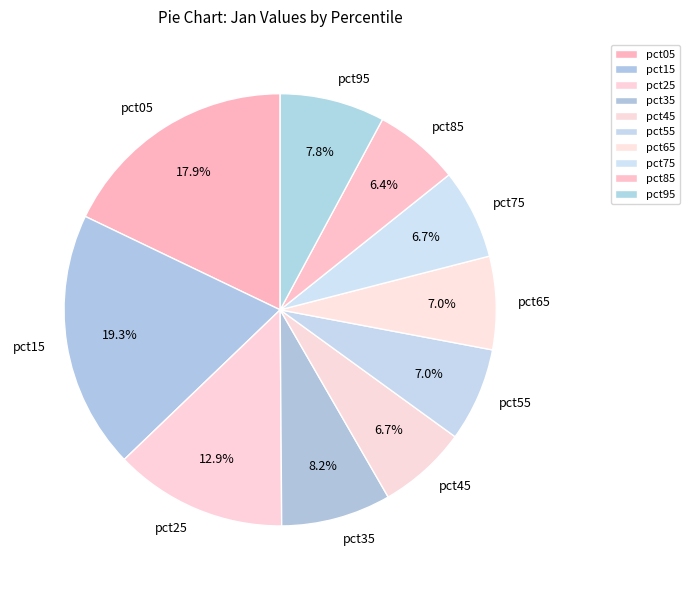

Which slice is the largest?

pct15